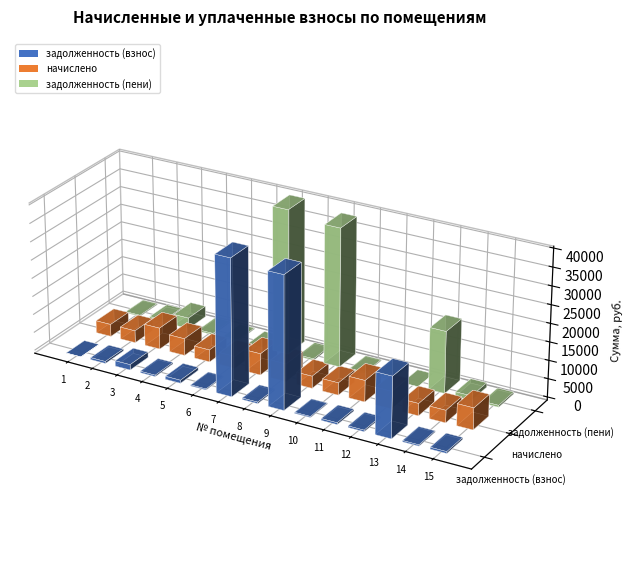

Which category has the highest value in the задолженность (взнос) series?

7